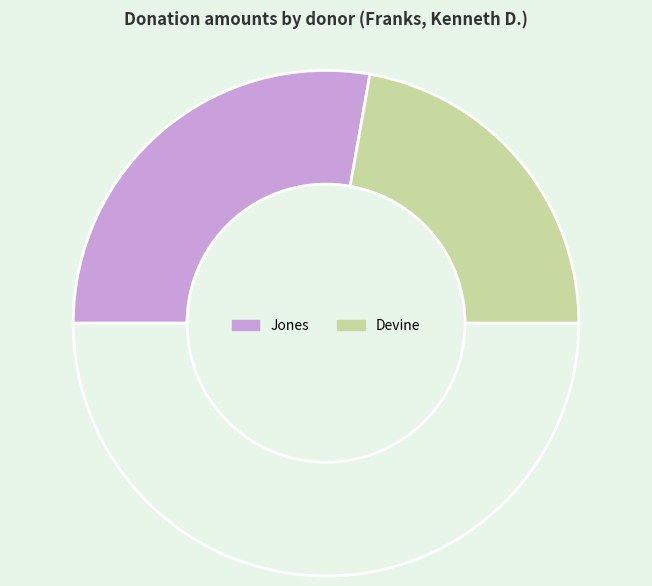

How many slices are in this pie chart?

3